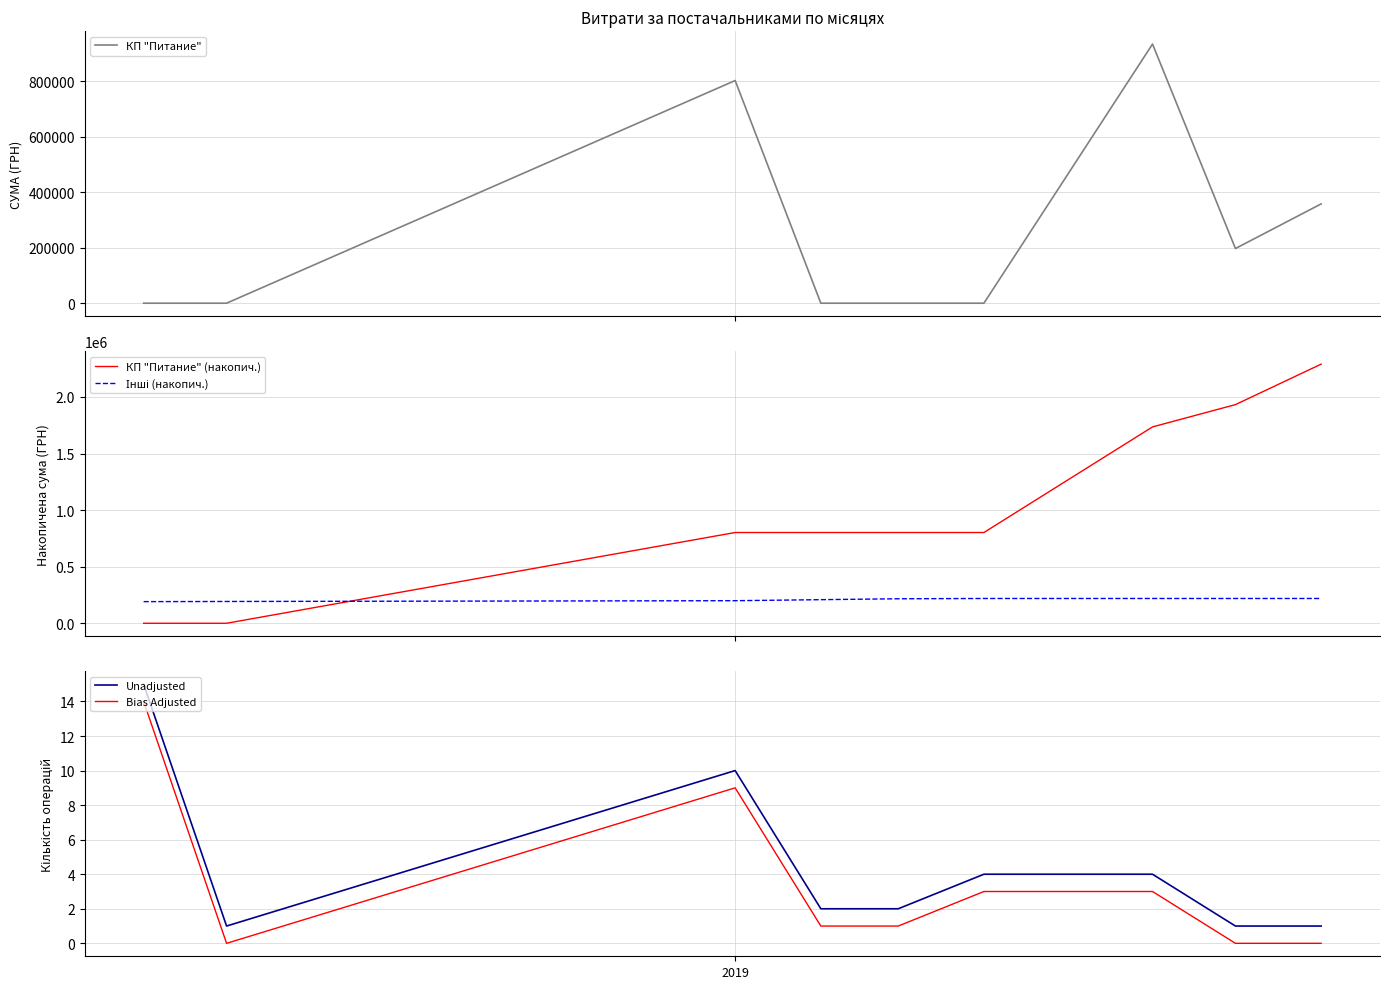

True or false: КП "Питание" (накопич.) and Unadjusted cross at least once.

True